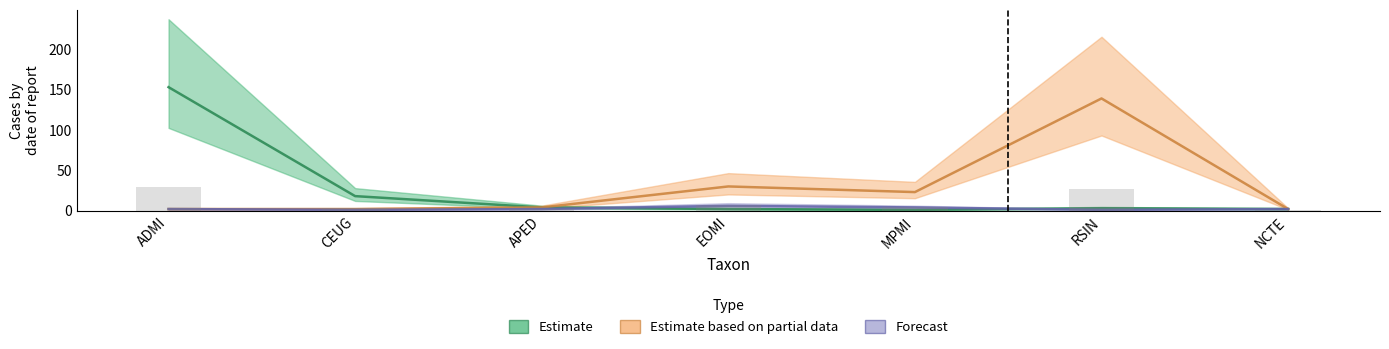

How many categories are shown in the chart?

7